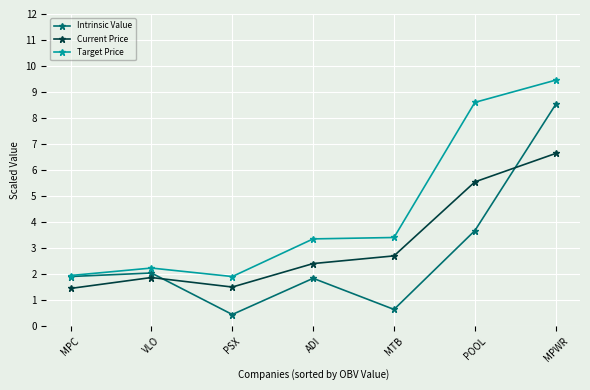

True or false: Target Price and Current Price cross at least once.

False